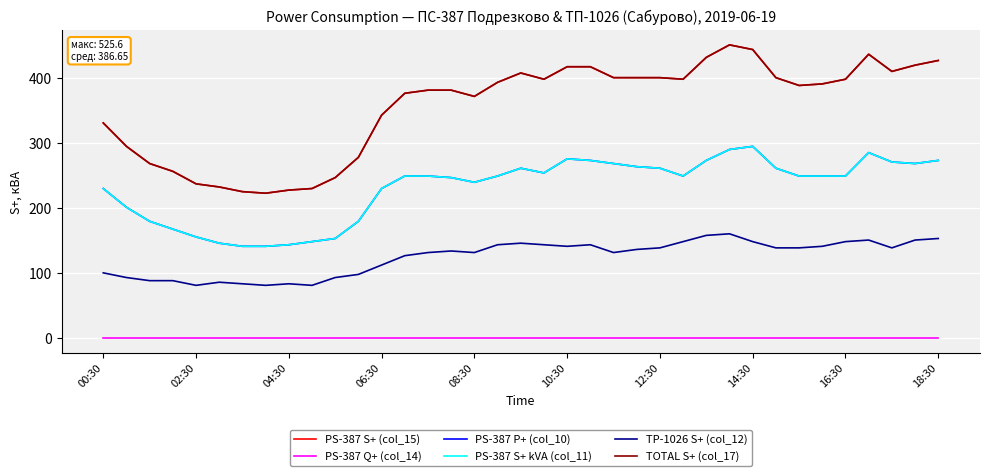

What is the maximum value shown in the chart?

451.2